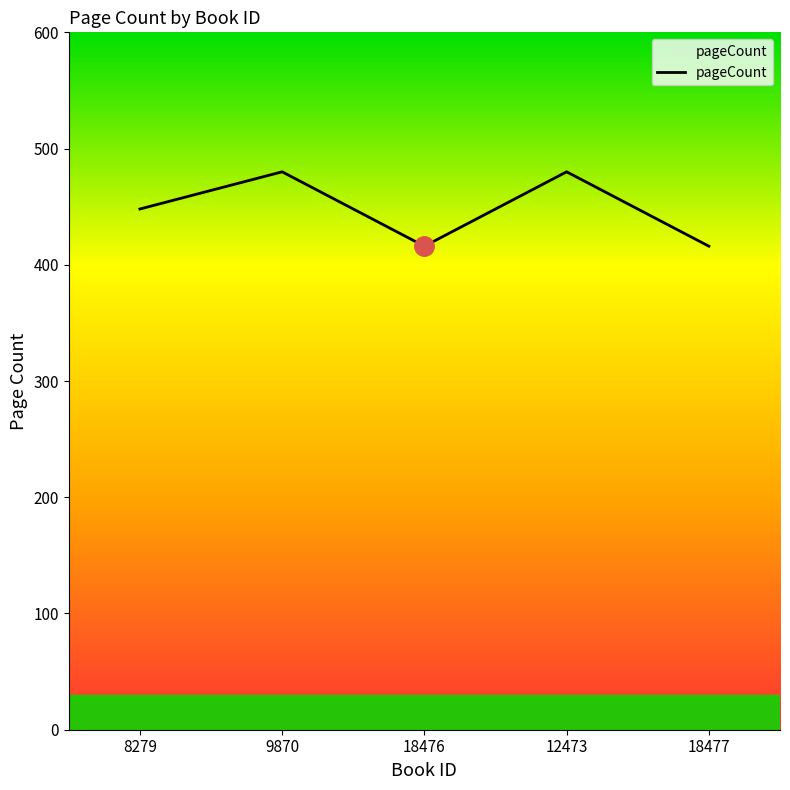

Which has a higher value, 8279 or 18477?

8279